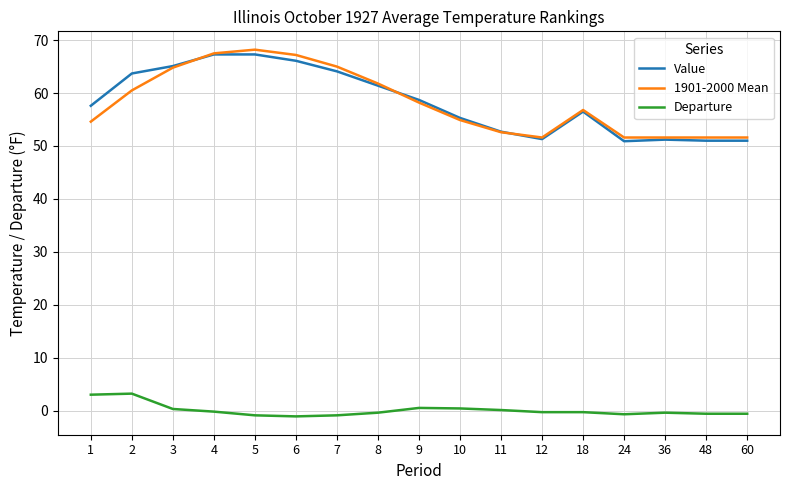

Count the number of categories in the chart.

17